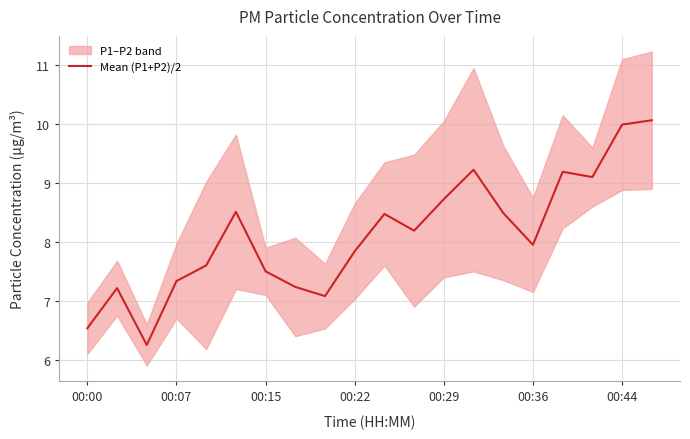

True or false: Mean (P1+P2)/2 has a value of 5.4 at 00:36.

False